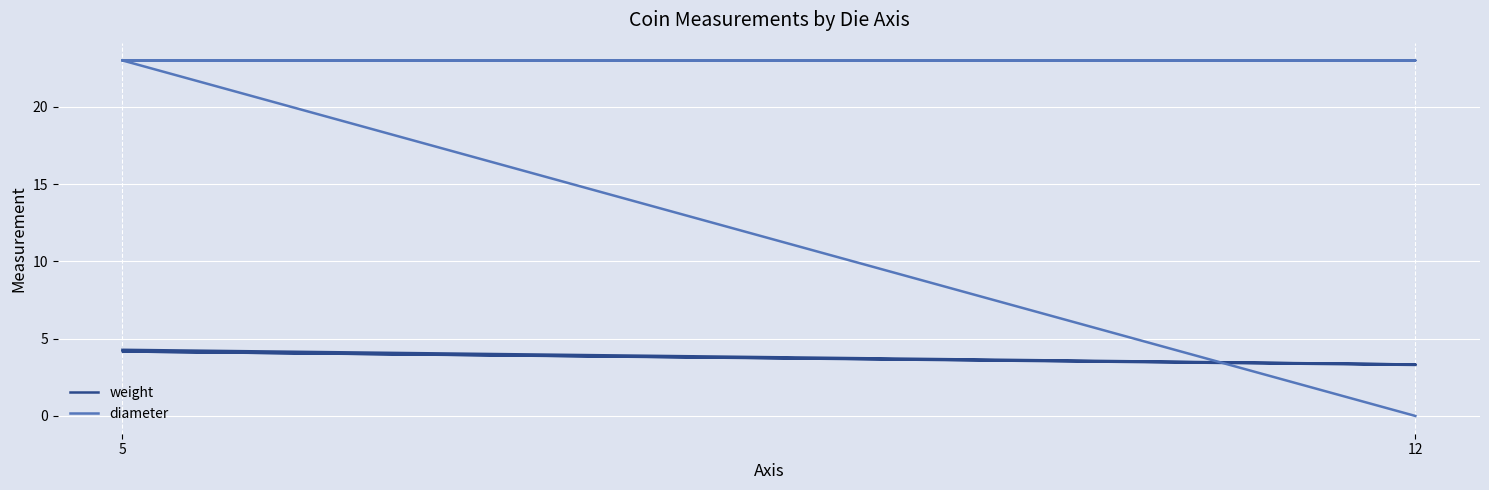

Which series ends up on top after the final intersection of diameter and weight?

diameter